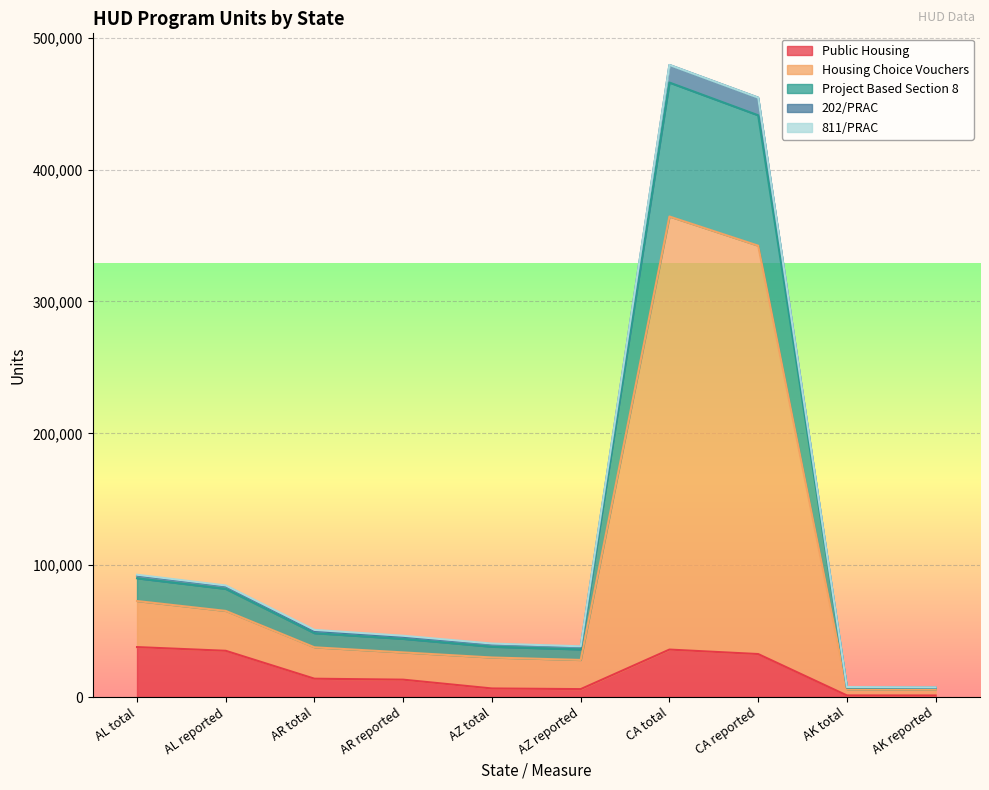

Which series has the largest range (max minus min)?

Housing Choice Vouchers